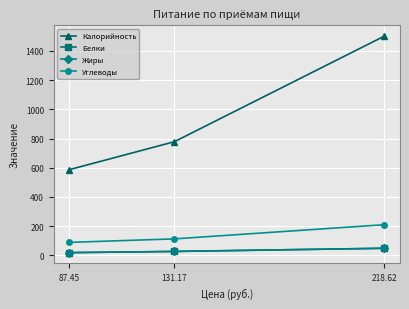

Between 87.45 and 131.17, which series saw the biggest shift?

Калорийность